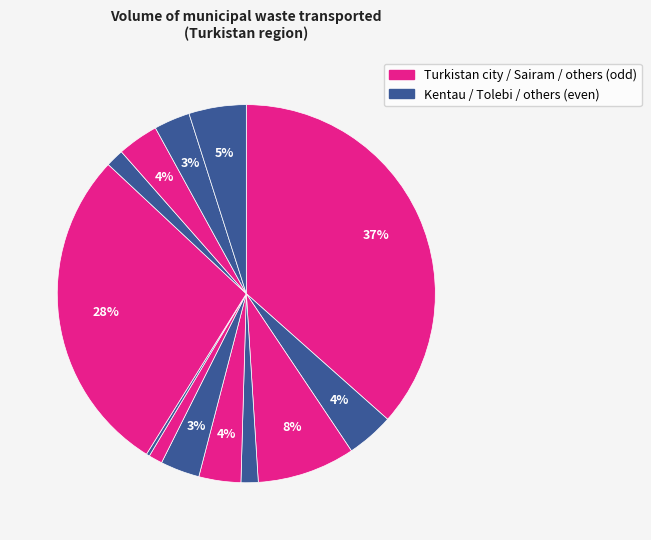

How many slices are in this pie chart?

13